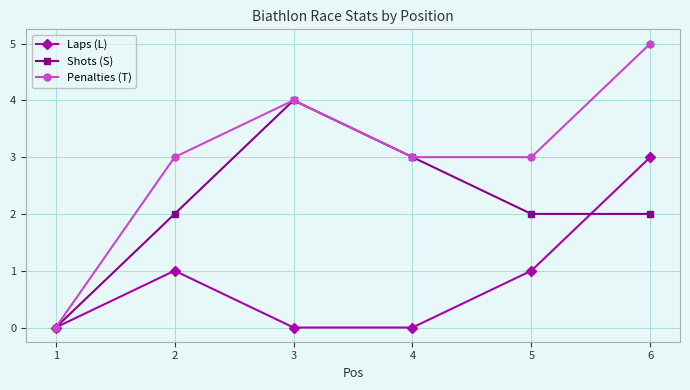

Is it true that Laps (L) equals 1 at 4?

False